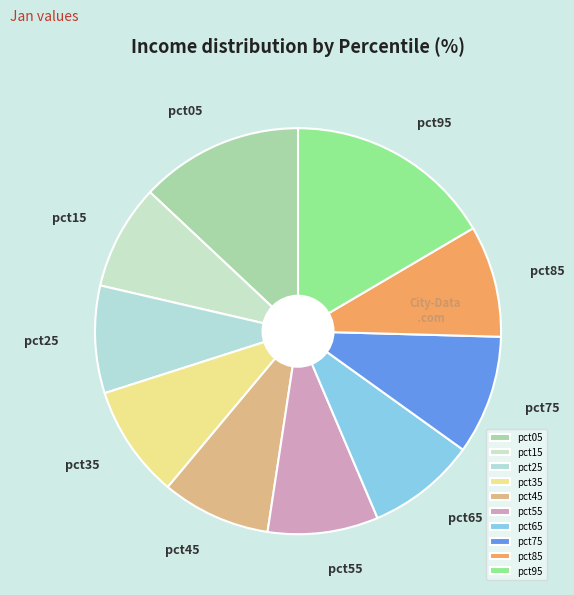

Does pct95 account for over 50% of the chart?

No